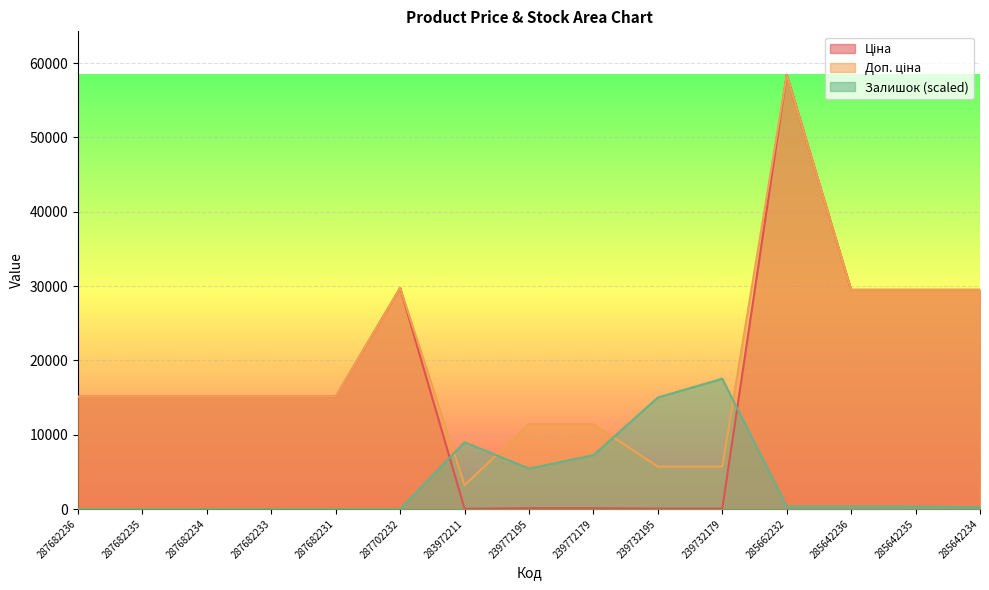

How many intersections are there between Залишок and Доп. ціна?

4